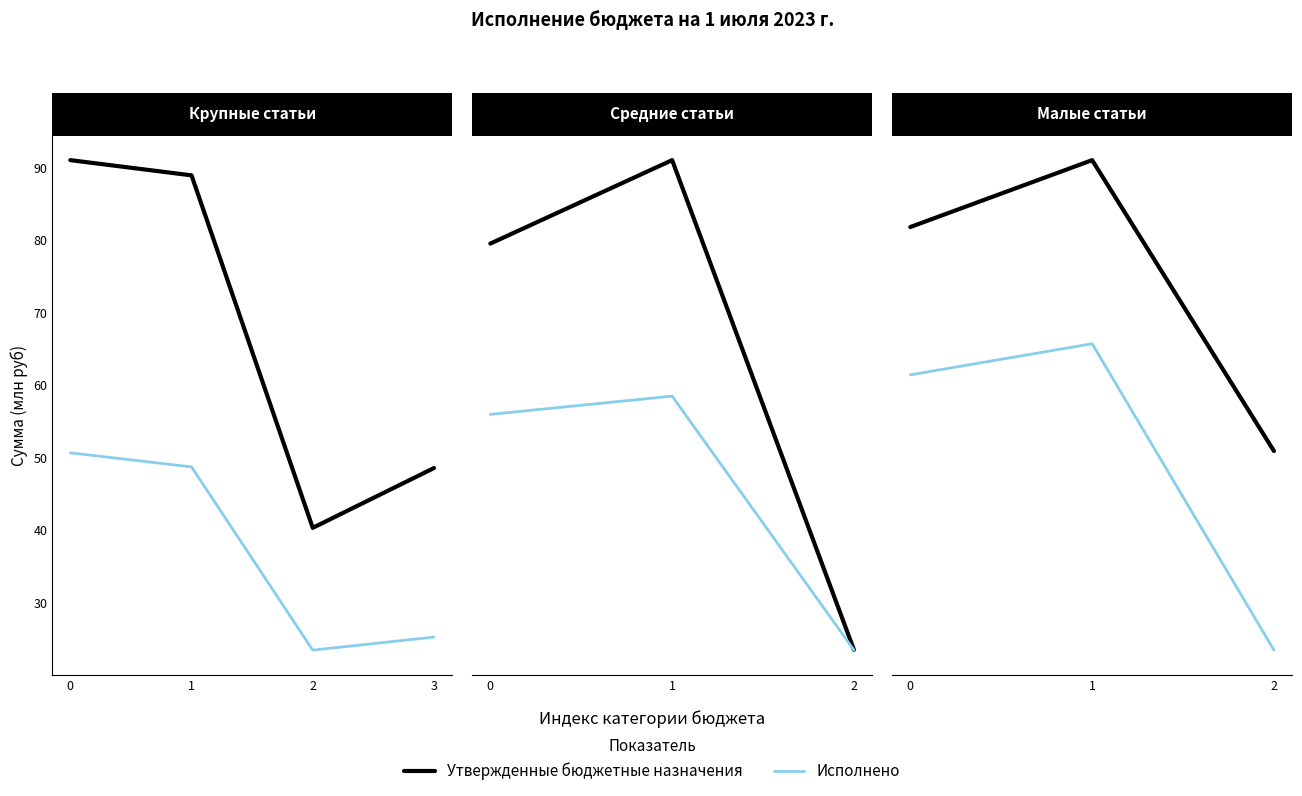

At which label is Утвержденные бюджетные назначения closest to 0?

2